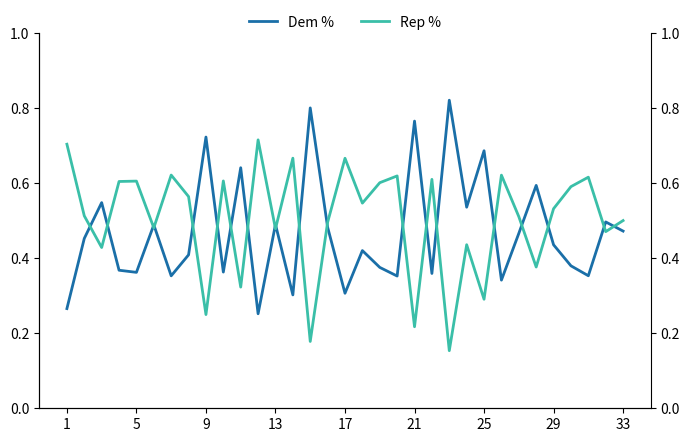

What is the value of the Rep % point at the 19th from the left?

0.6